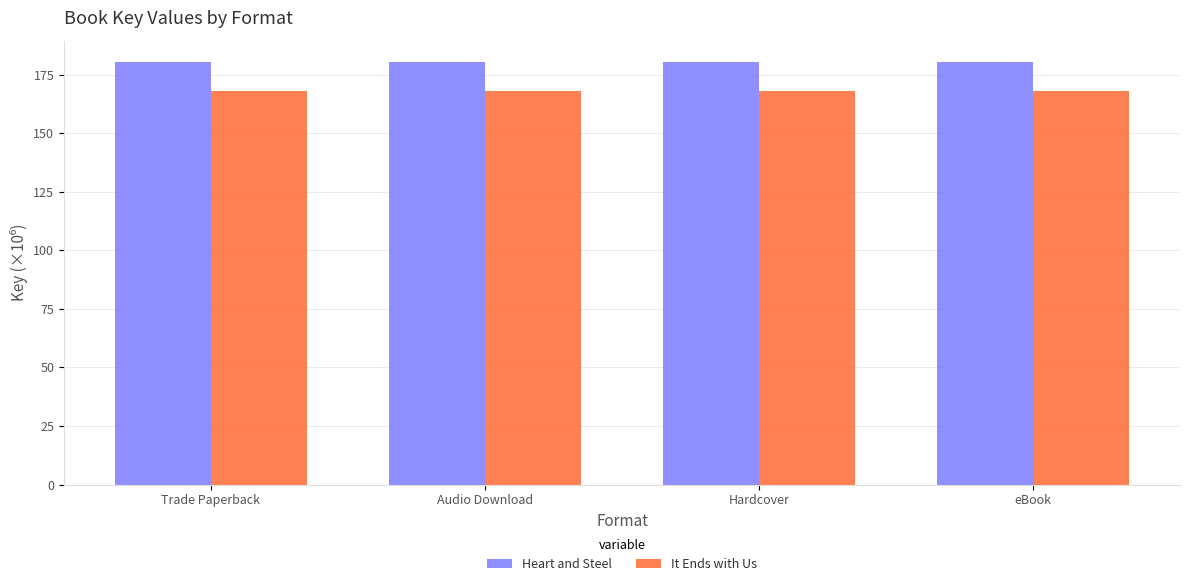

How many bars are there in each group?

2